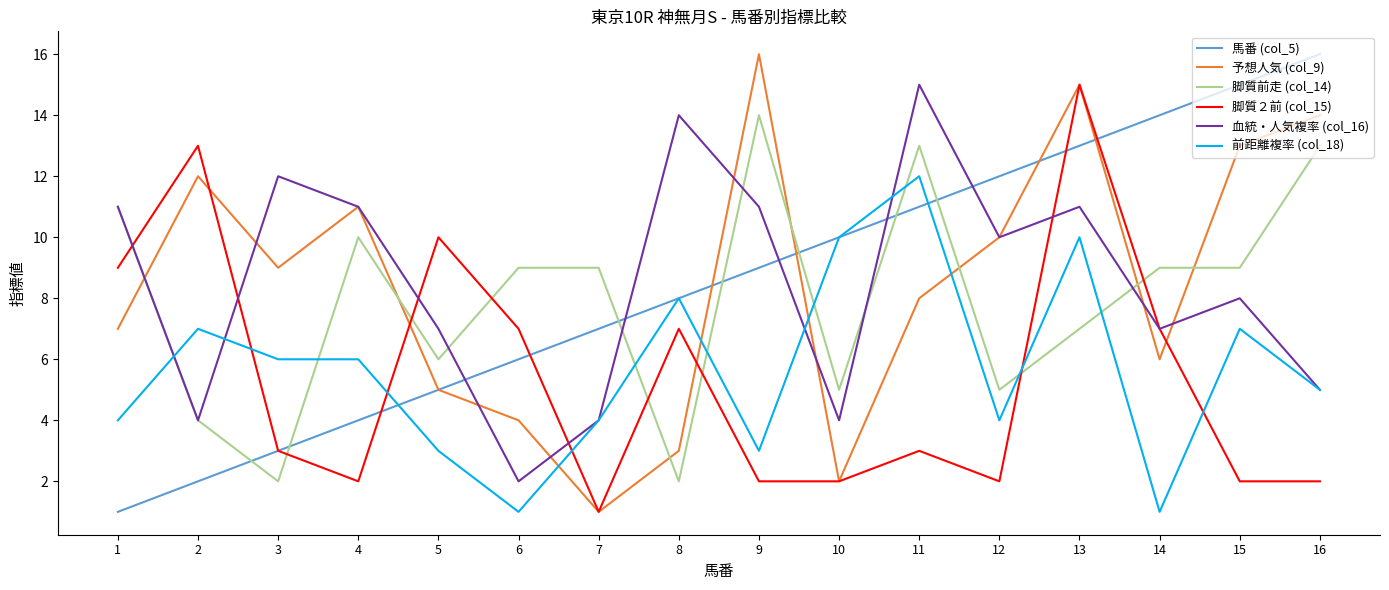

The 前距離複率 (col_18) series shows 1 at 14. True or false?

True